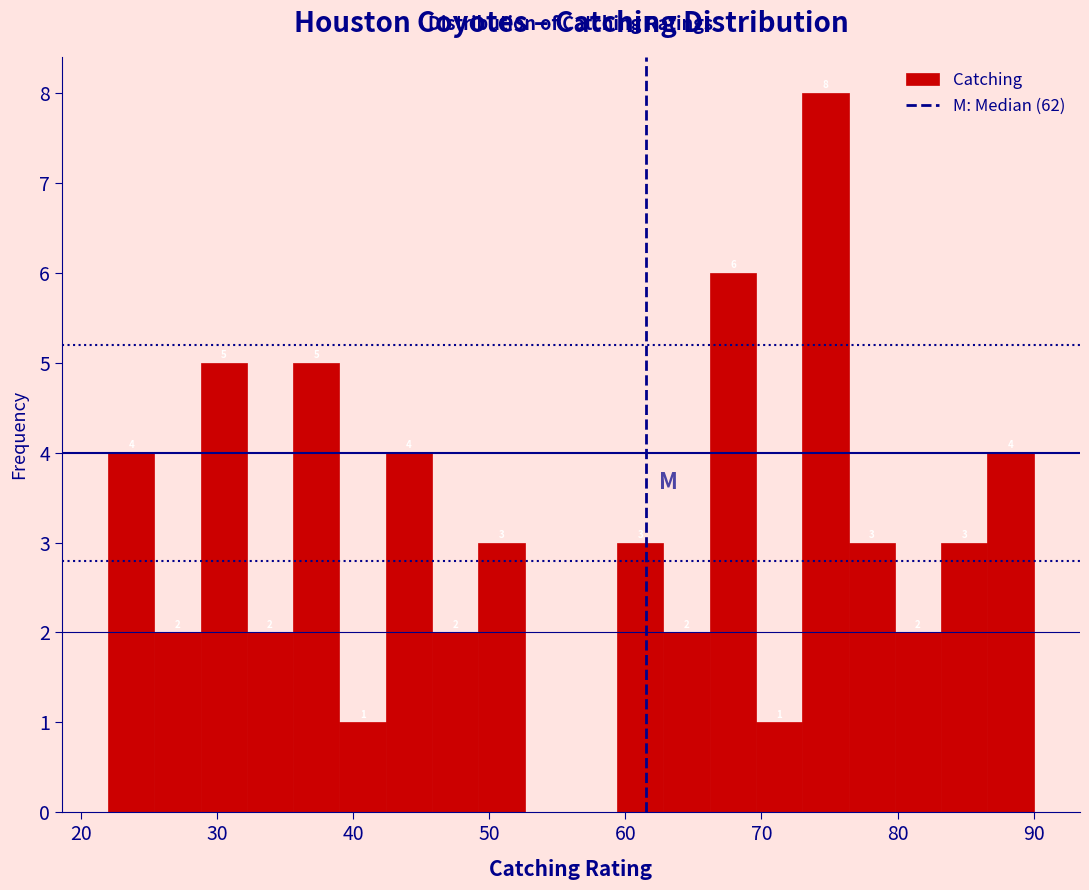

Around what value on the x-axis is the tallest bar? Give the approximate position of its centre, as read against the axis.

75